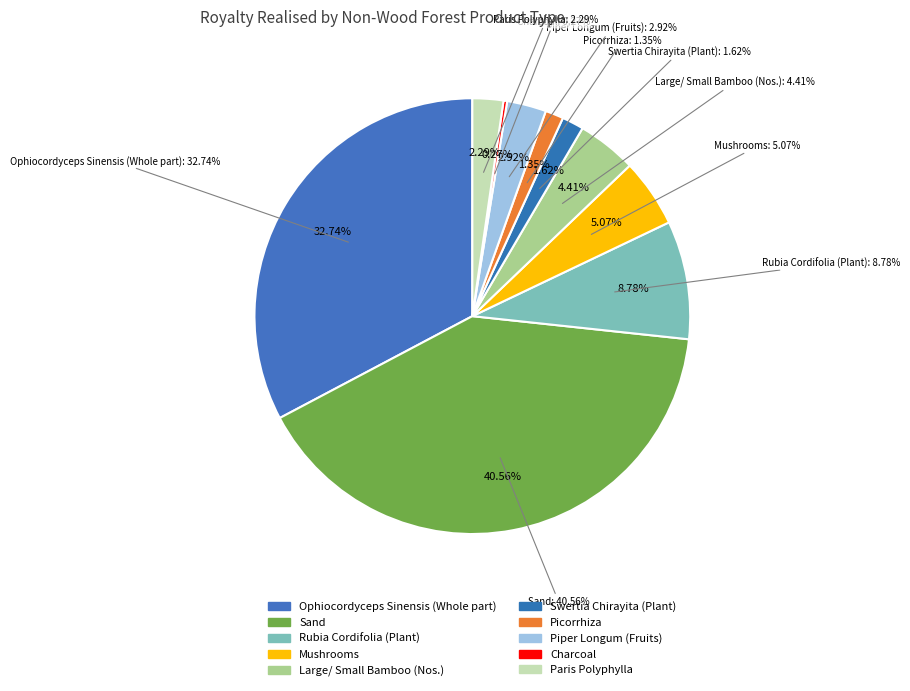

To the nearest percent, what is the average slice percentage?

10%